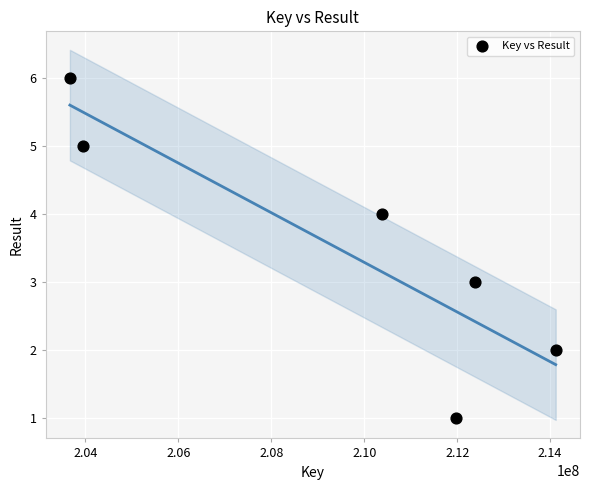

What is the range of X values (max minus min)?

10455771